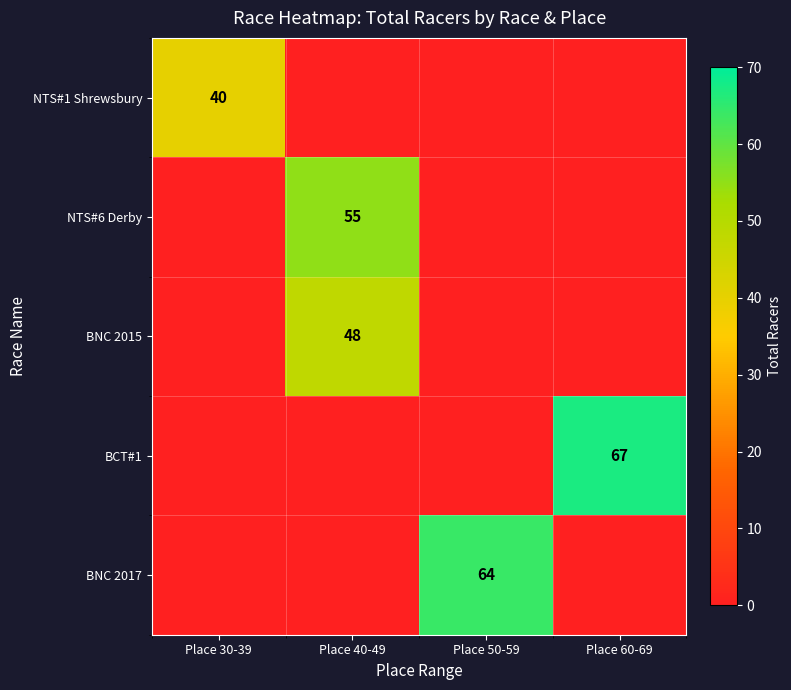

Is it true that BNC 2017 equals 86 at Place 50-59?

False